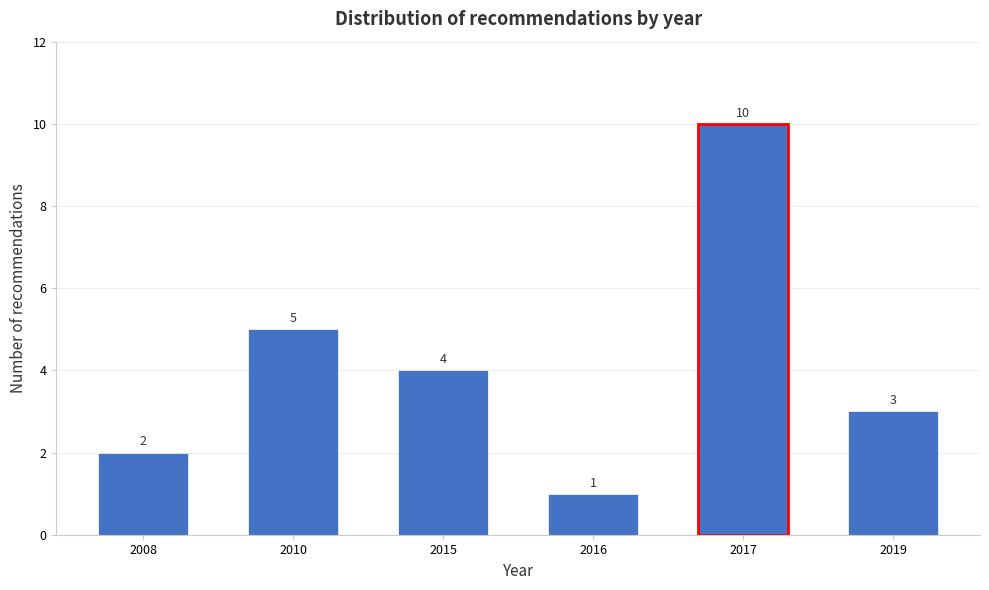

Reading left to right, list all the values displayed in this chart.

2	5	4	1	10	3